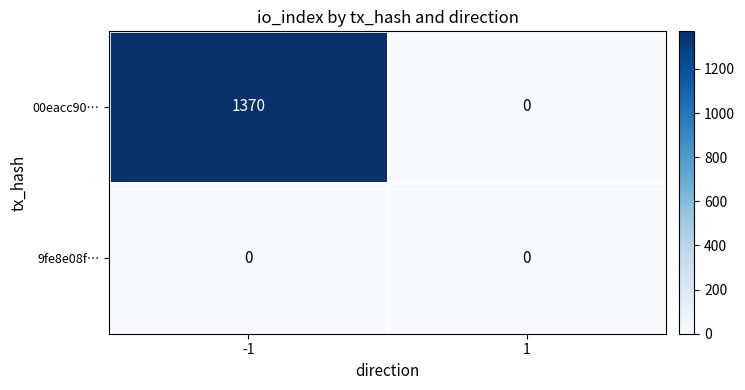

Rank the series by their average value, from highest to lowest.

00eacc90…, 9fe8e08f…